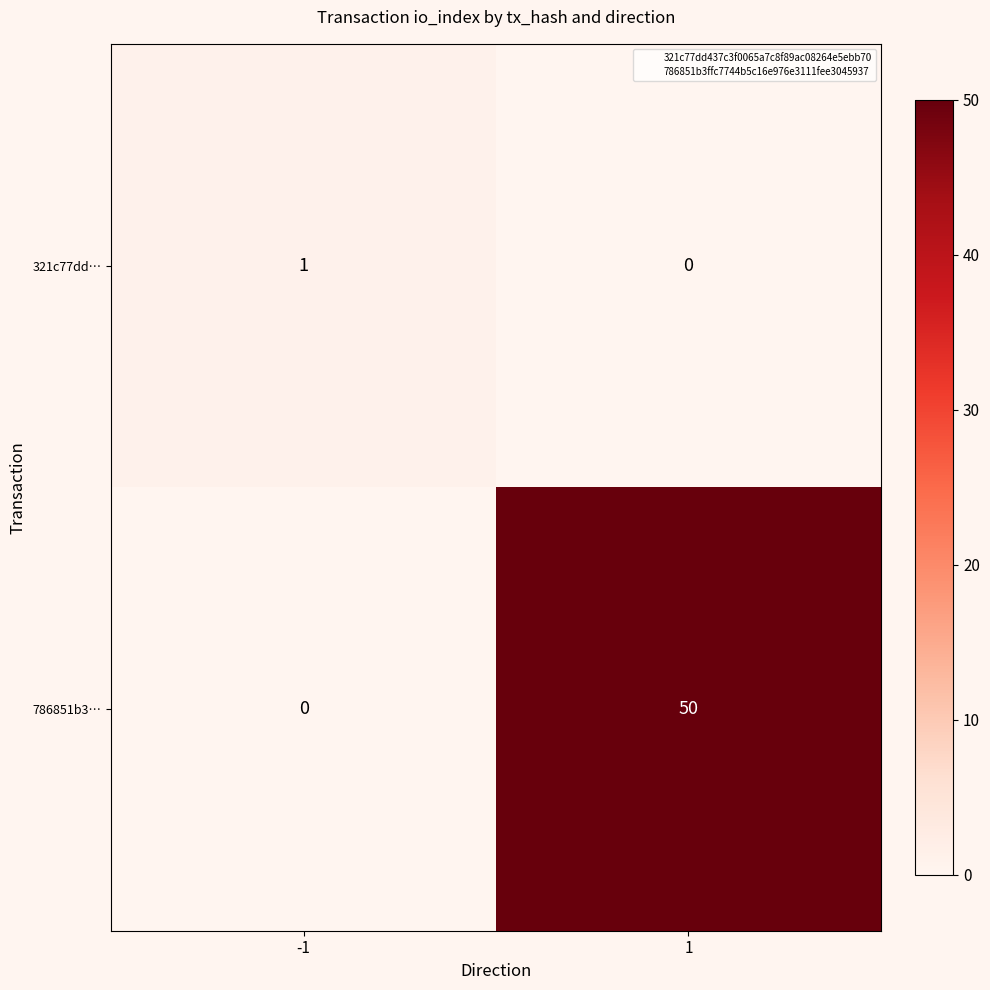

Reading left to right, extract all data points from this chart.

321c77dd…: -1=1	1=0
786851b3…: -1=0	1=50